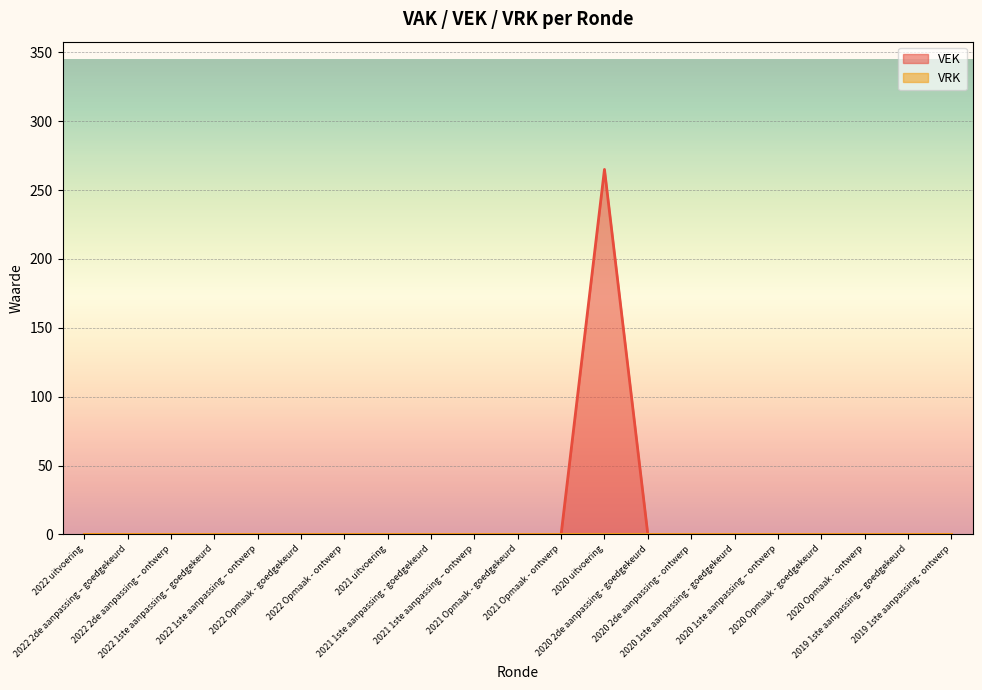

Is it true that the value at 2022 1ste aanpassing – ontwerp is -152?

False